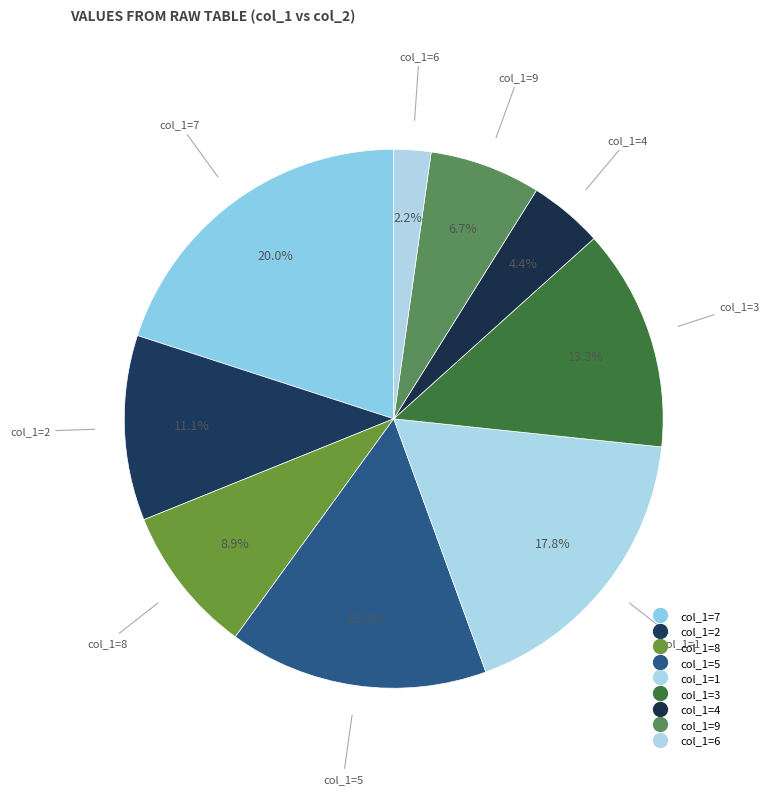

How many slices are in this pie chart?

9